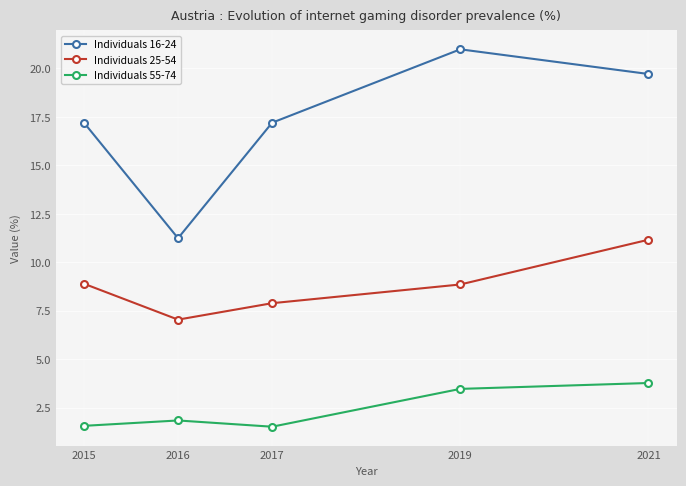

At 2021, list the series in order from smallest to largest.

Individuals 55-74, Individuals 25-54, Individuals 16-24